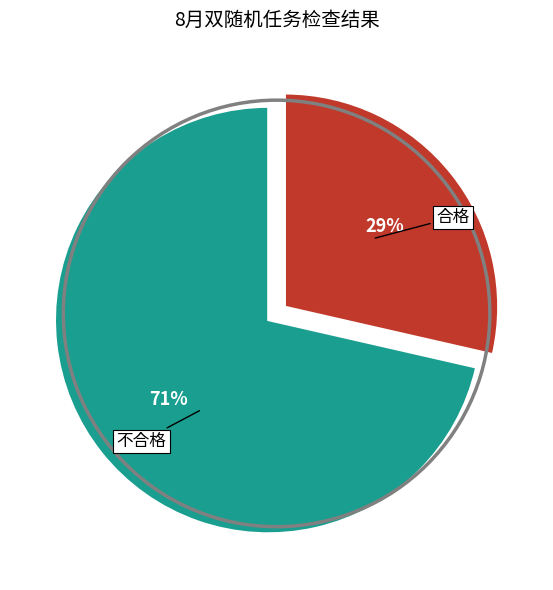

How many slices are in this pie chart?

2